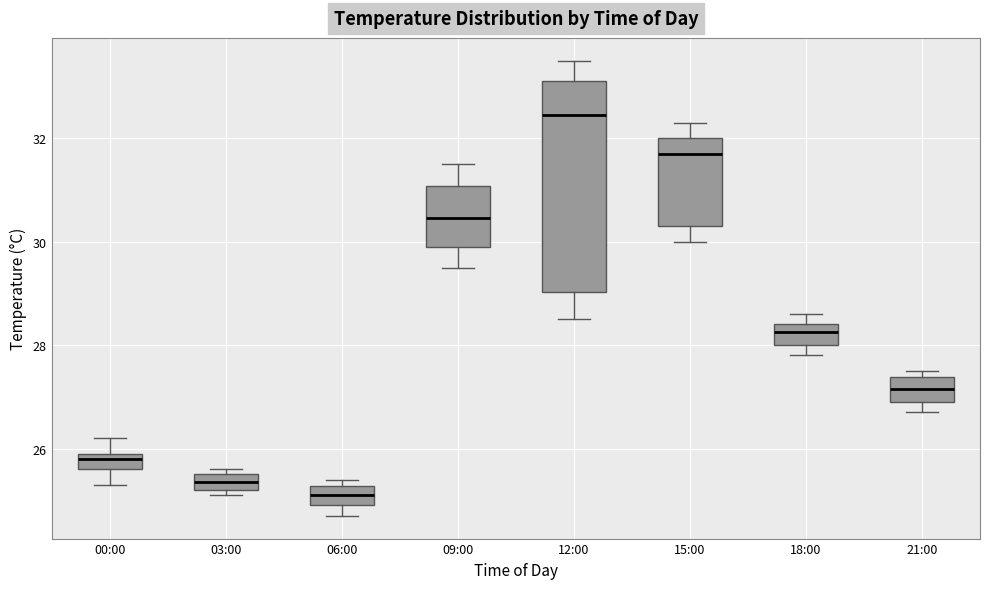

Which box has the highest median line?

12:00